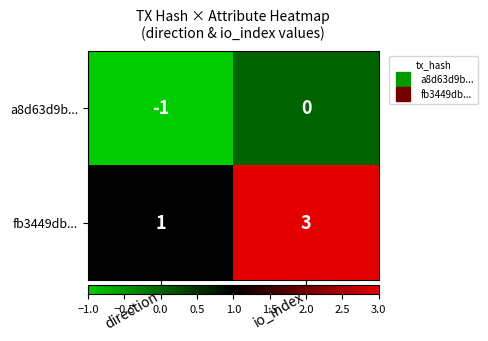

What is the highest value of the fb3449db... series?

3